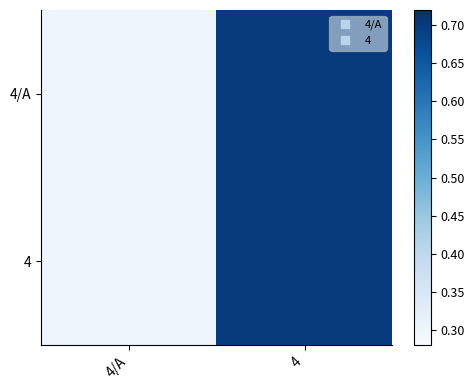

Which has a higher value, 4/A or 4?

4